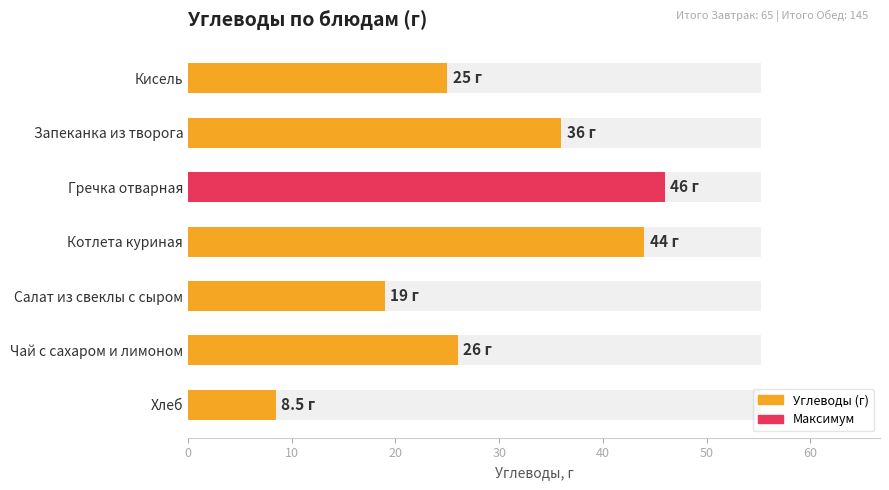

Is it true that the value at Салат из свеклы с сыром is 19.0?

True